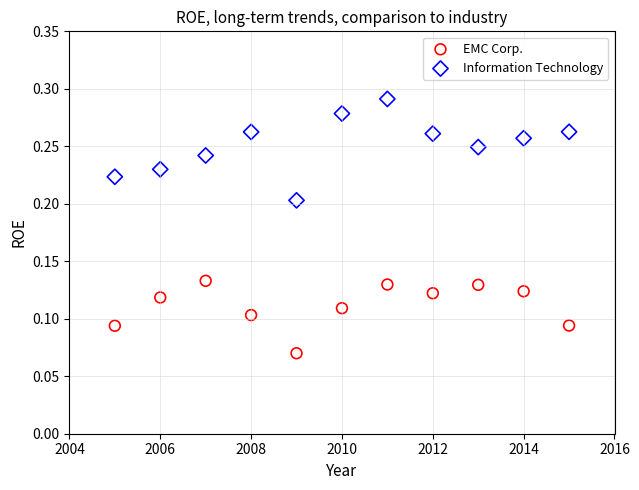

Which series reaches the minimum Y coordinate?

EMC Corp.